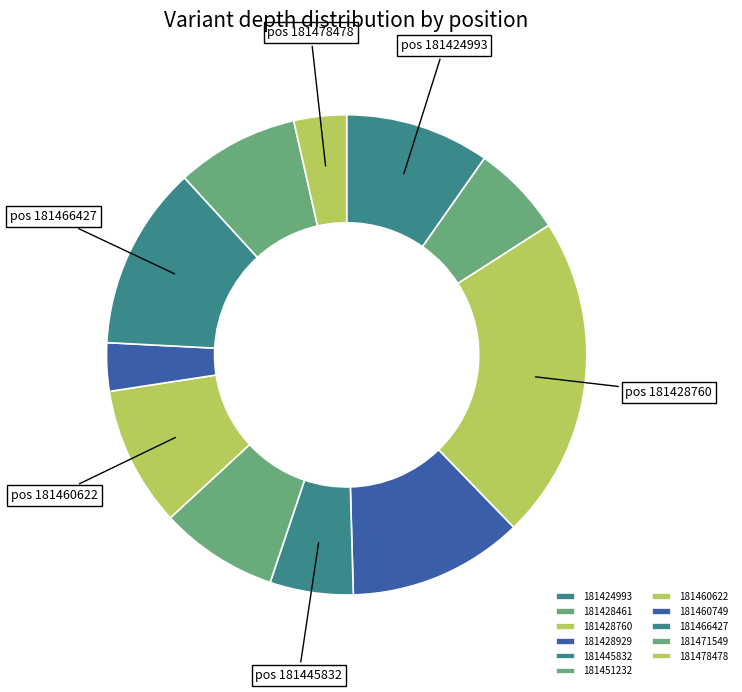

Which slice is the largest?

181428760